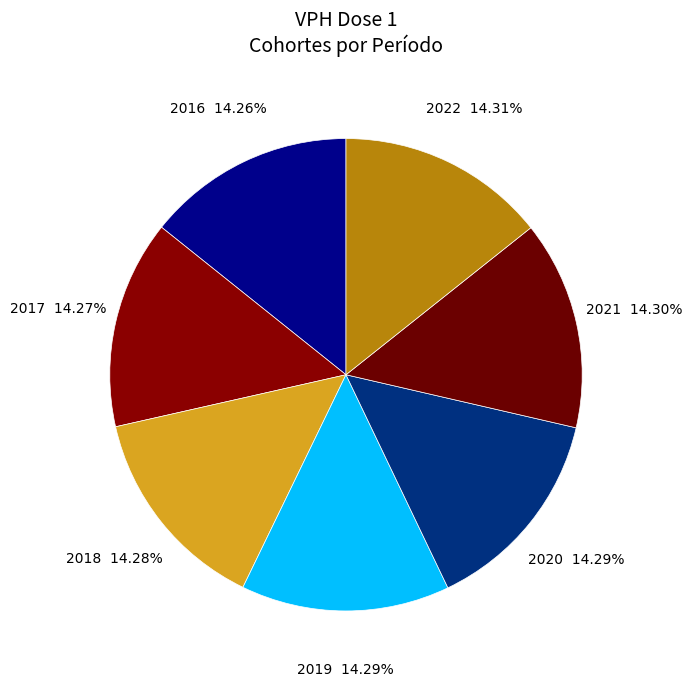

Approximately how many times larger is the value at 2020 compared to 2019?

1.0